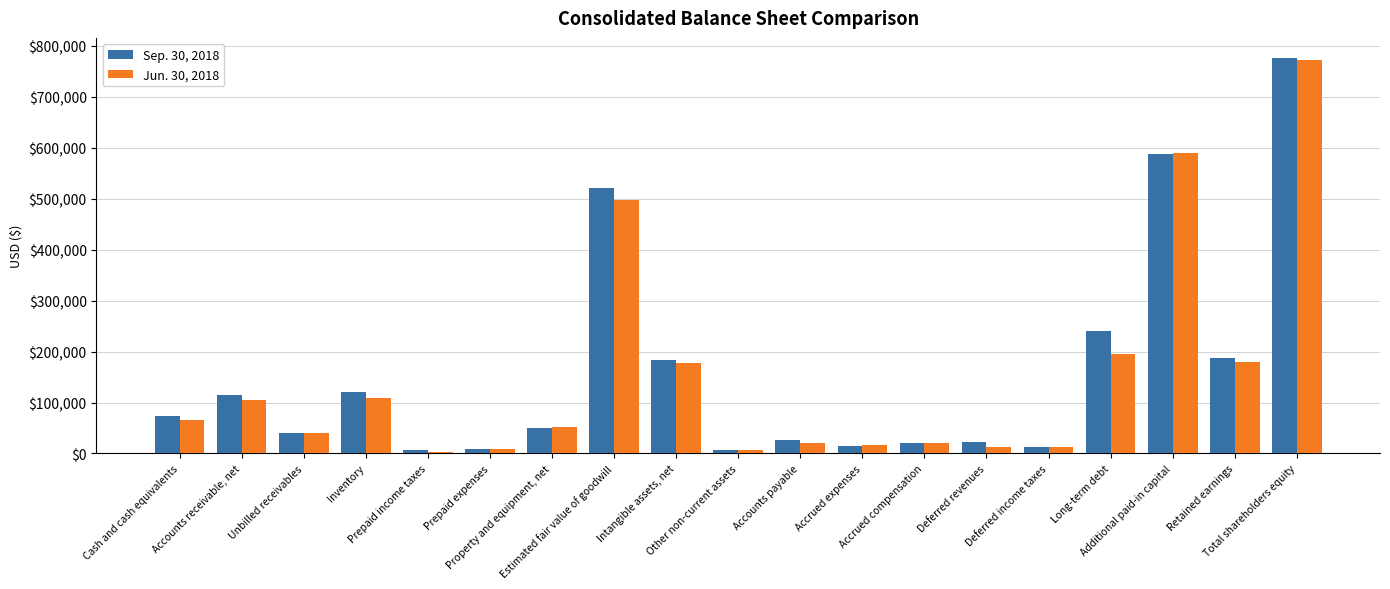

Which series has the largest range (max minus min)?

Sep. 30, 2018